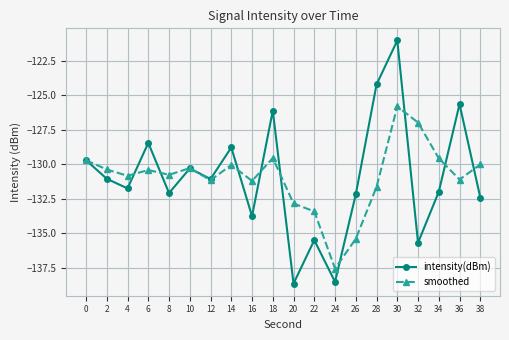

How many interior local peaks does the smoothed series have?

5